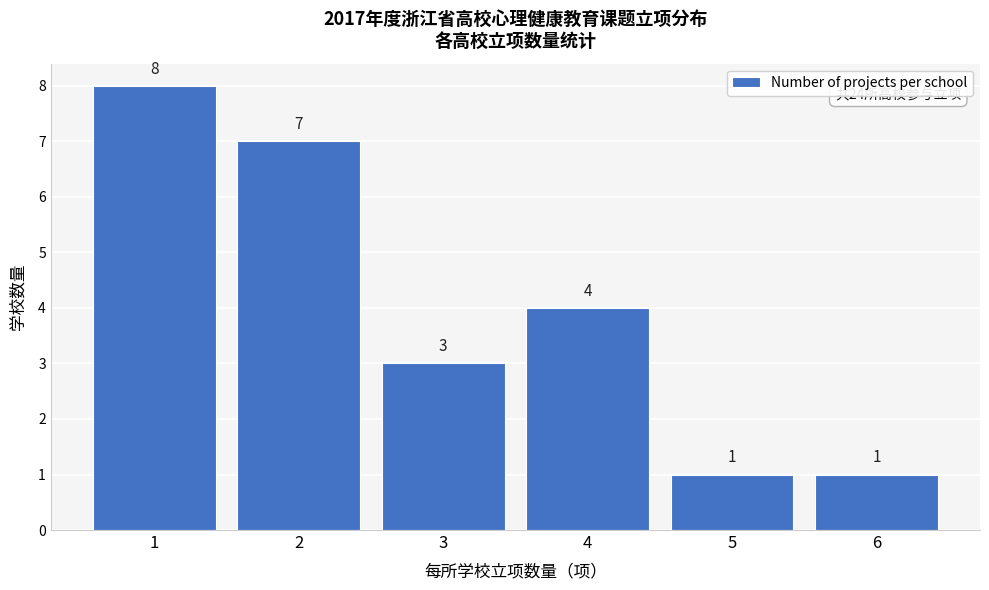

Reading right to left, list all the values displayed in this chart.

6=1	5=1	4=4	3=3	2=7	1=8